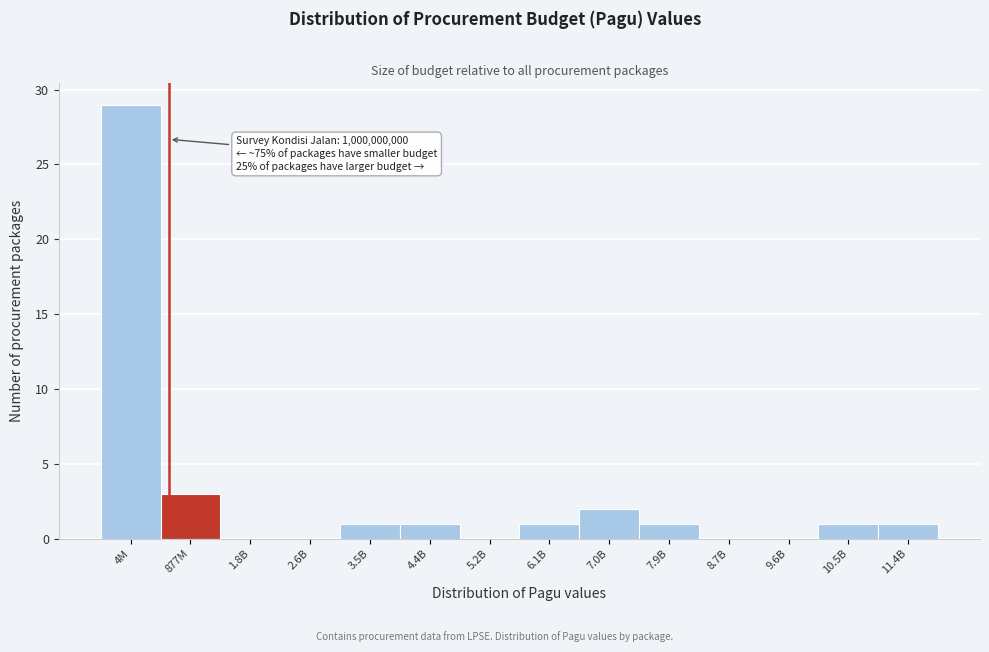

Reading left to right, what are all the values shown in this chart?

4M=29	877M=3	1.8B=0	2.6B=0	3.5B=1	4.4B=1	5.2B=0	6.1B=1	7.0B=2	7.9B=1	8.7B=0	9.6B=0	10.5B=1	11.4B=1